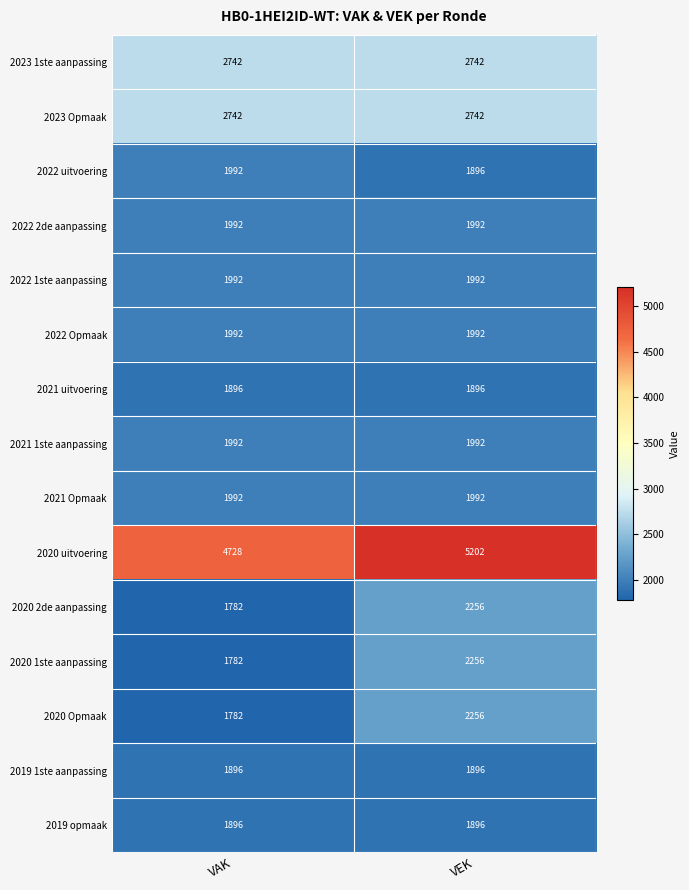

What is the sum of the 2020 2de aanpassing values at VAK and VEK?

4038